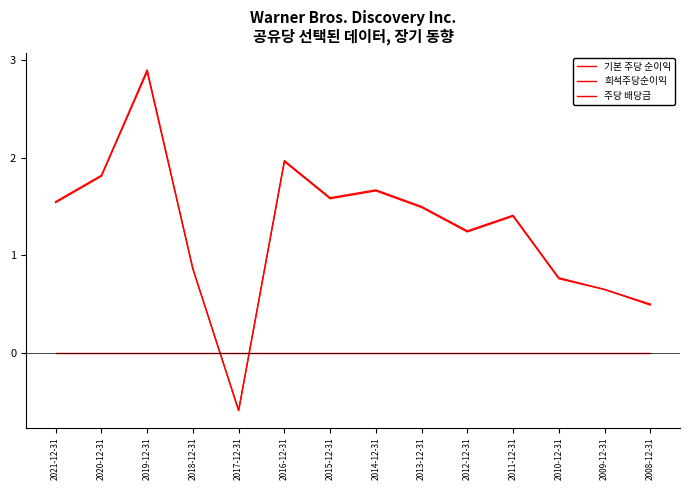

How many interior local peaks does the 희석주당순이익 series have?

4